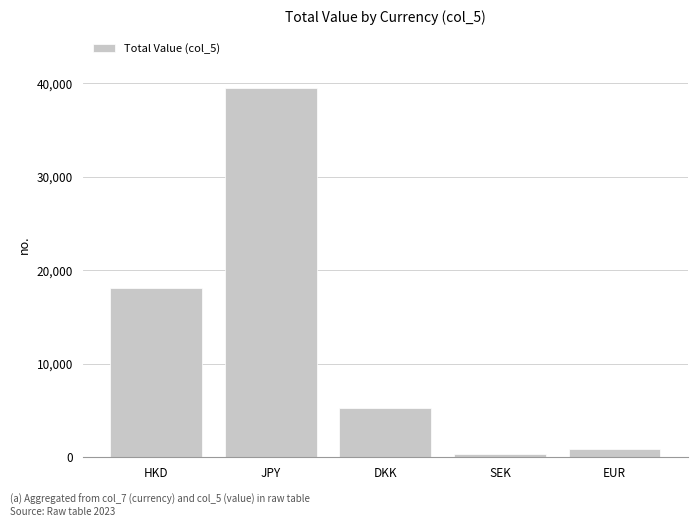

How many data points does each series have?

5